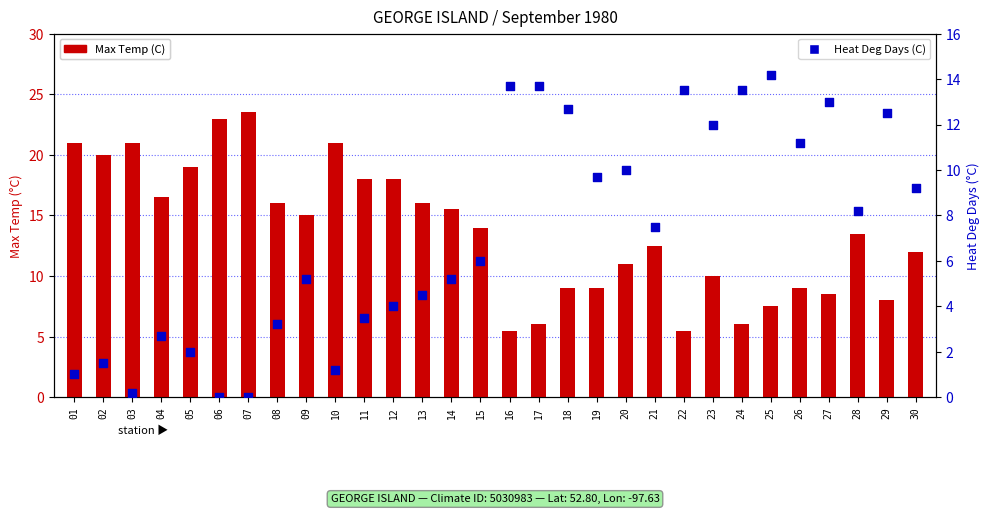

What are all the series names shown in the legend?

Max Temp (C), Heat Deg Days (C)